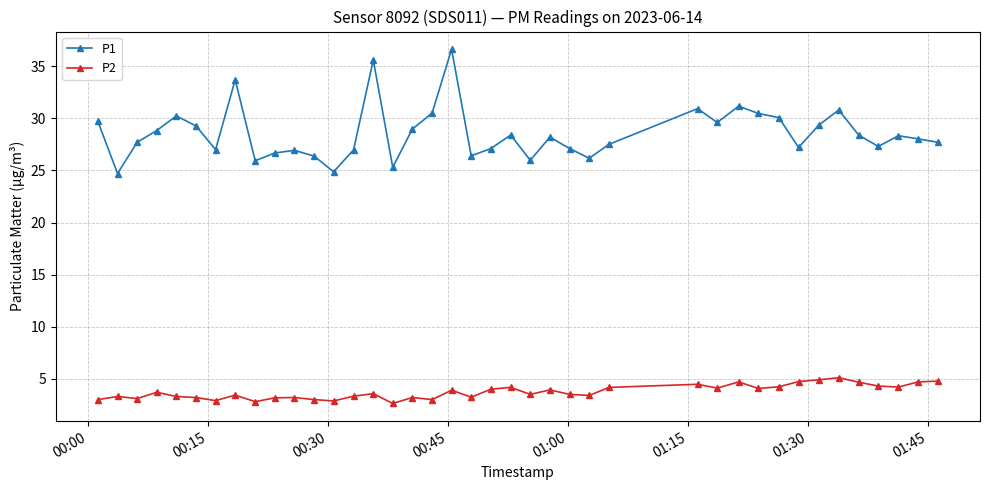

What is the minimum value for P1?

24.7